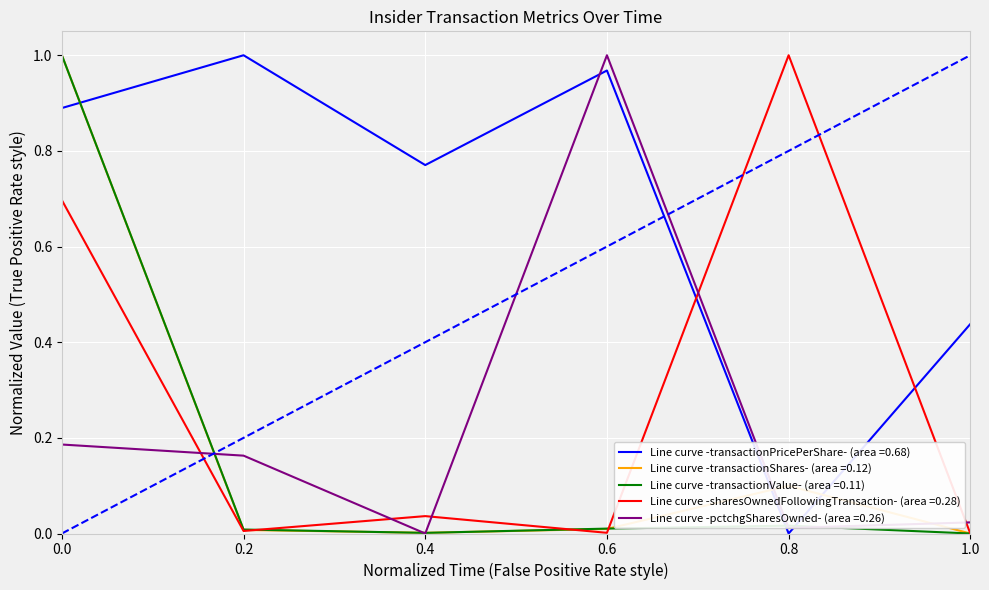

How many categories are shown in the chart?

6